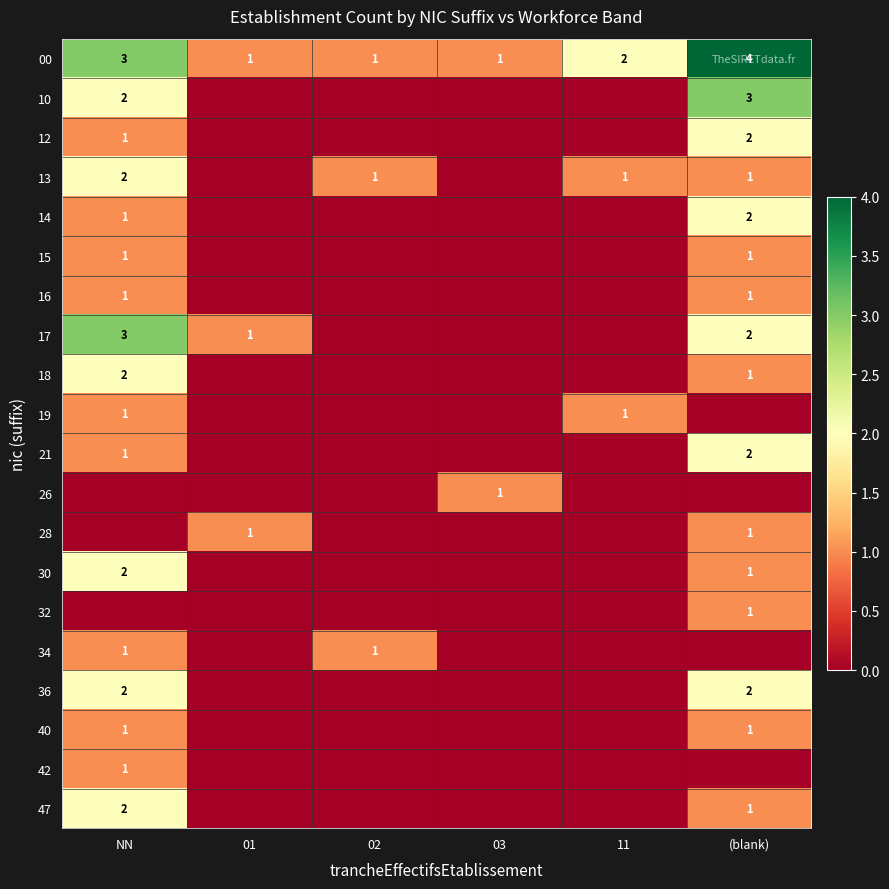

The value of 34 at NN is 1. True or false?

True